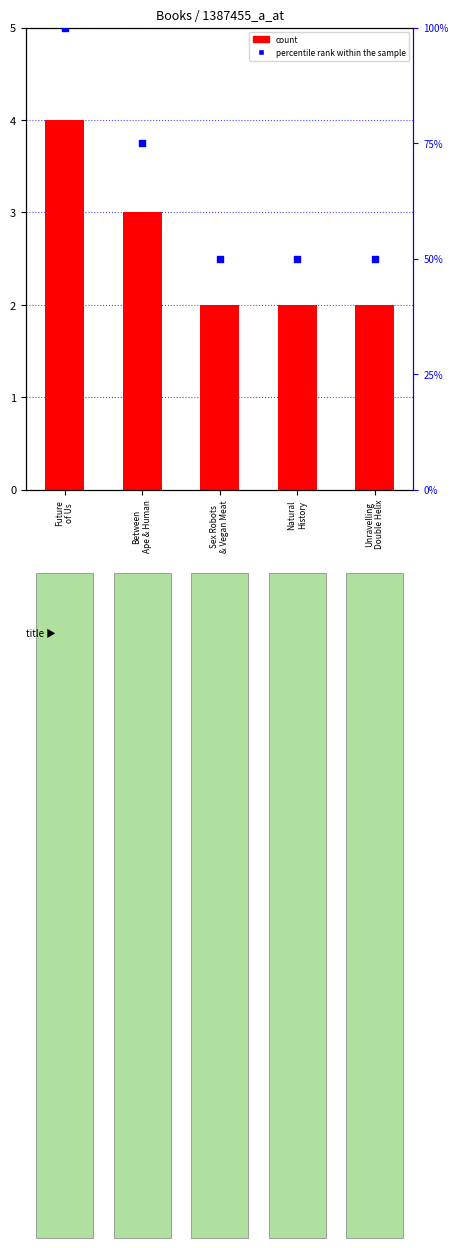

Is the value of percentile rank within the sample at Between
Ape & Human greater than the value of count at Natural
History?

Yes